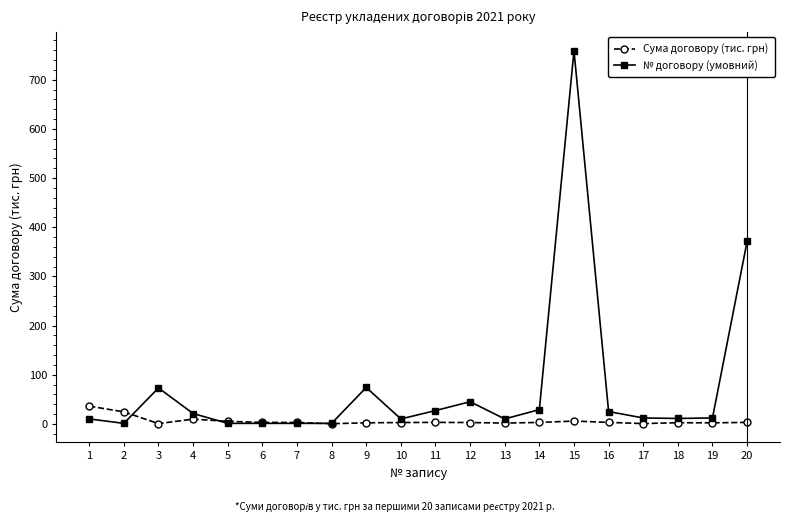

How many distinct data groups are displayed?

2